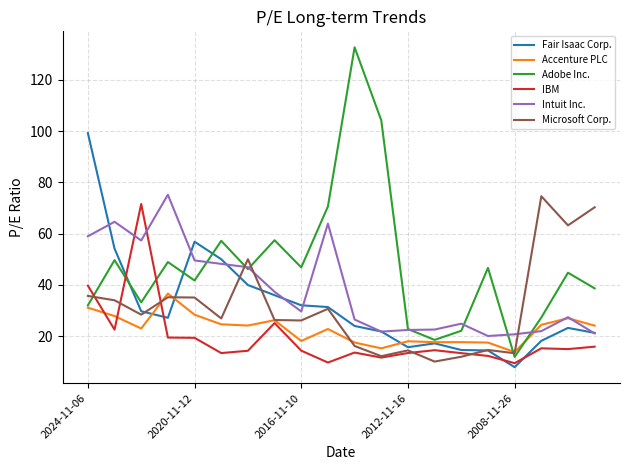

Which series has the largest total across all categories?

Adobe Inc.